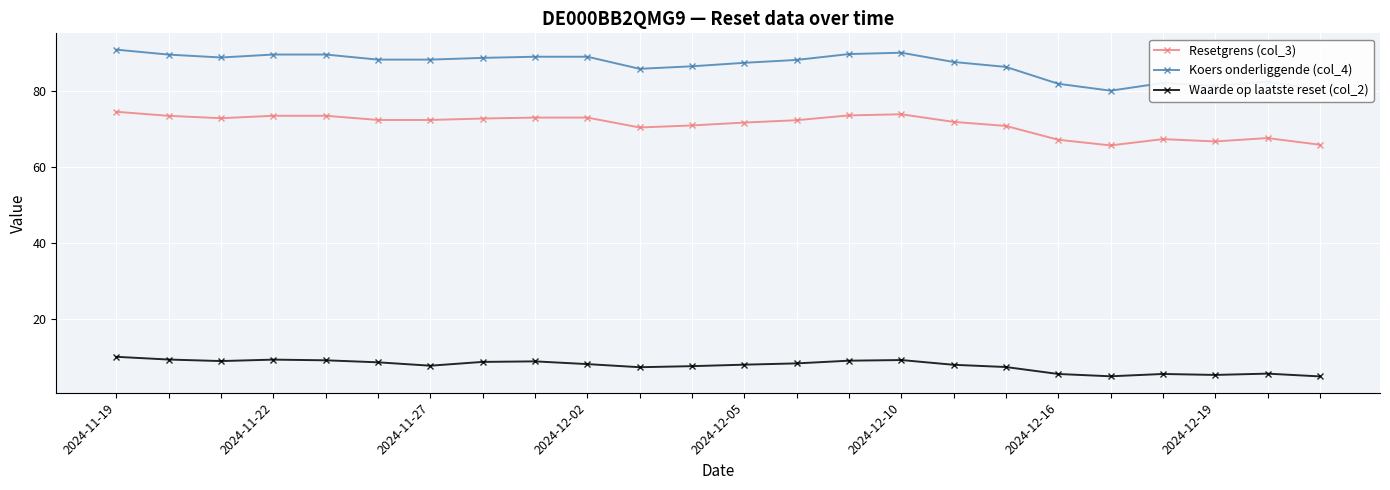

Which series has the widest spread of values?

Koers onderliggende (col_4)